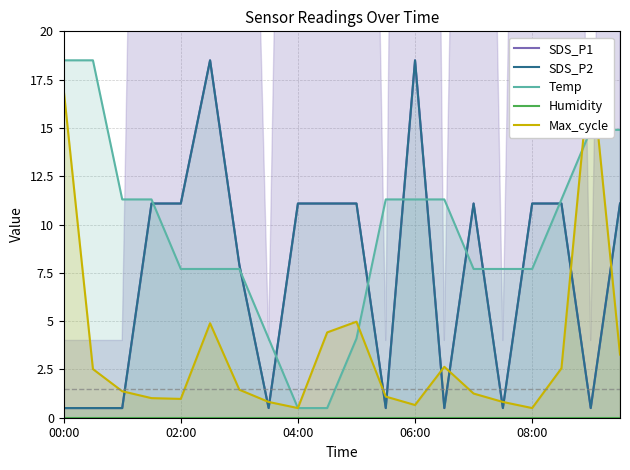

The Temp series shows 18.5 at 00:00. True or false?

True